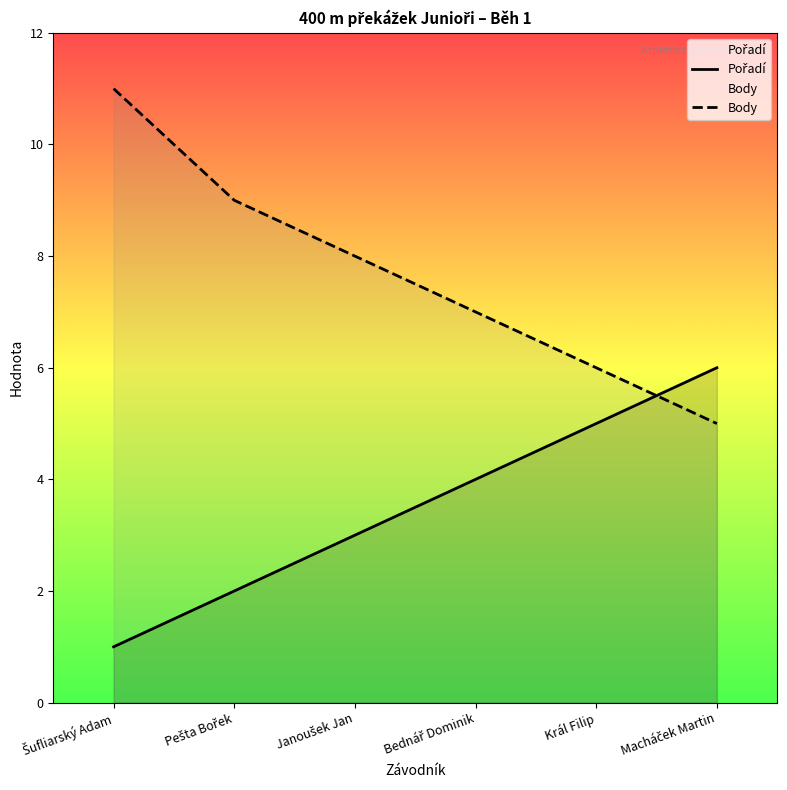

How many Pořadí values are between 2 and 5?

4